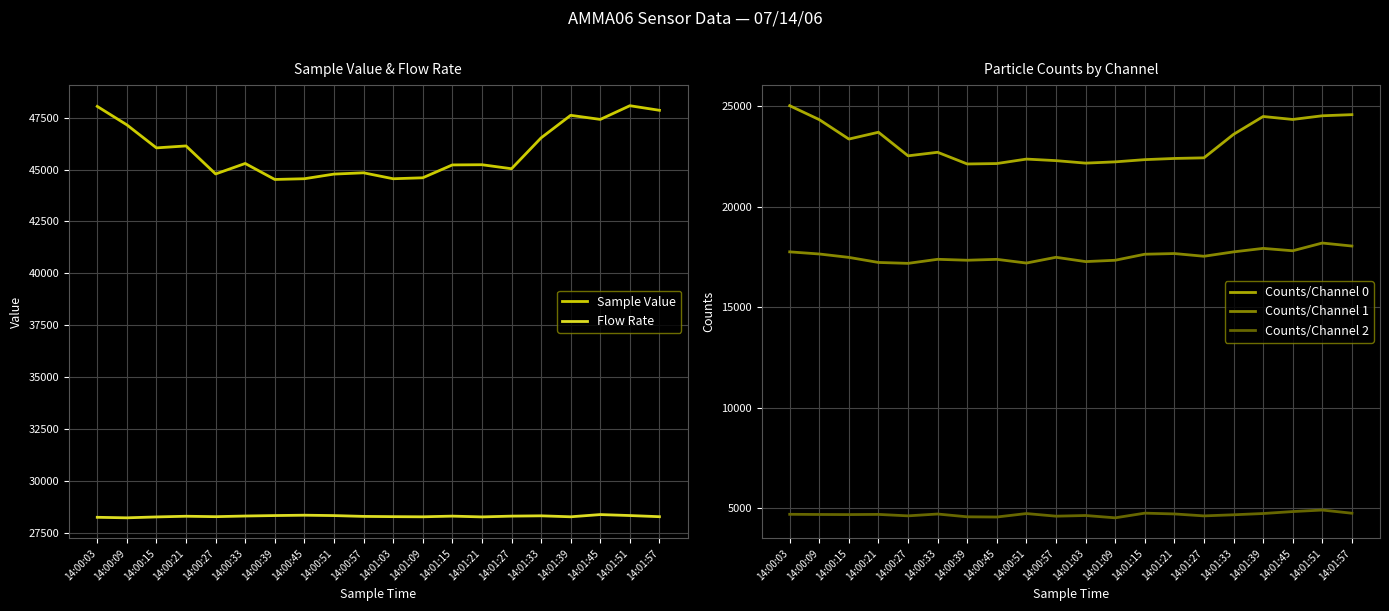

What is the label of the 7th point from the left?

14:00:39